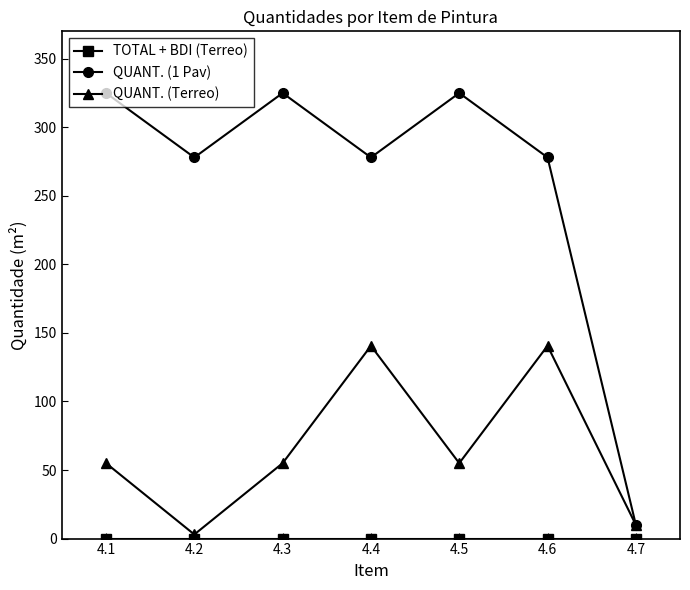

What value does the QUANT. (1 Pav) series have at 4.6?

278.0